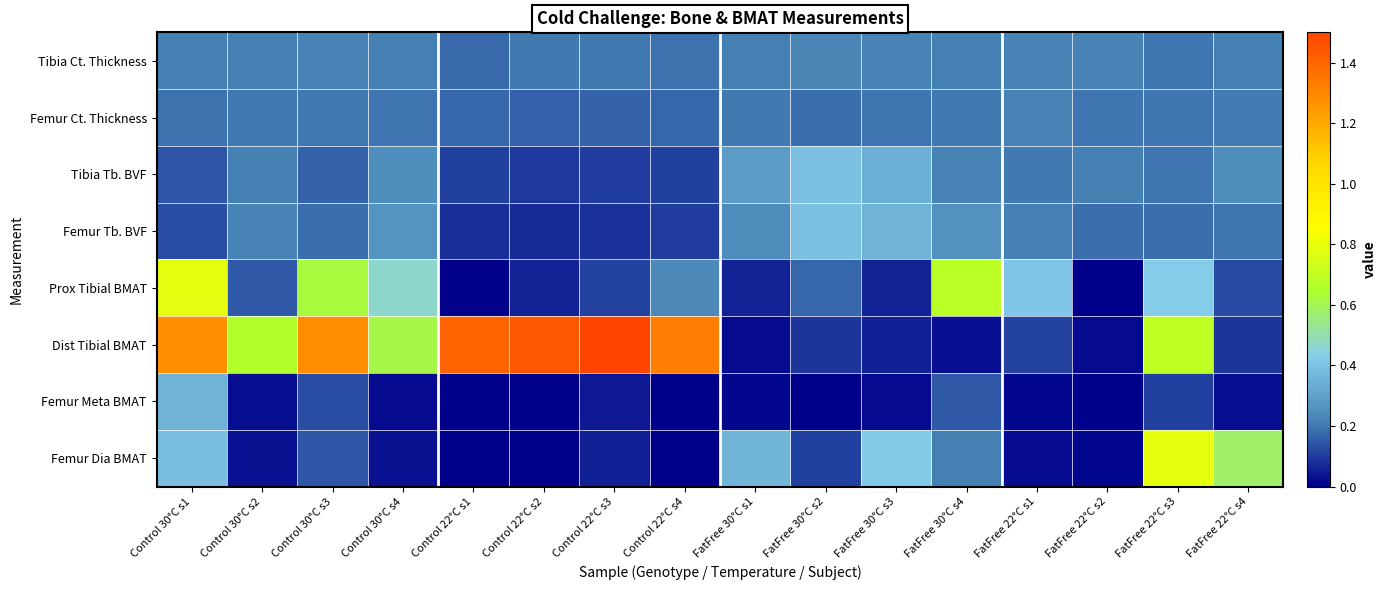

Between Control 22°C s3 and FatFree 22°C s4, which series saw the biggest shift?

Dist Tibial BMAT